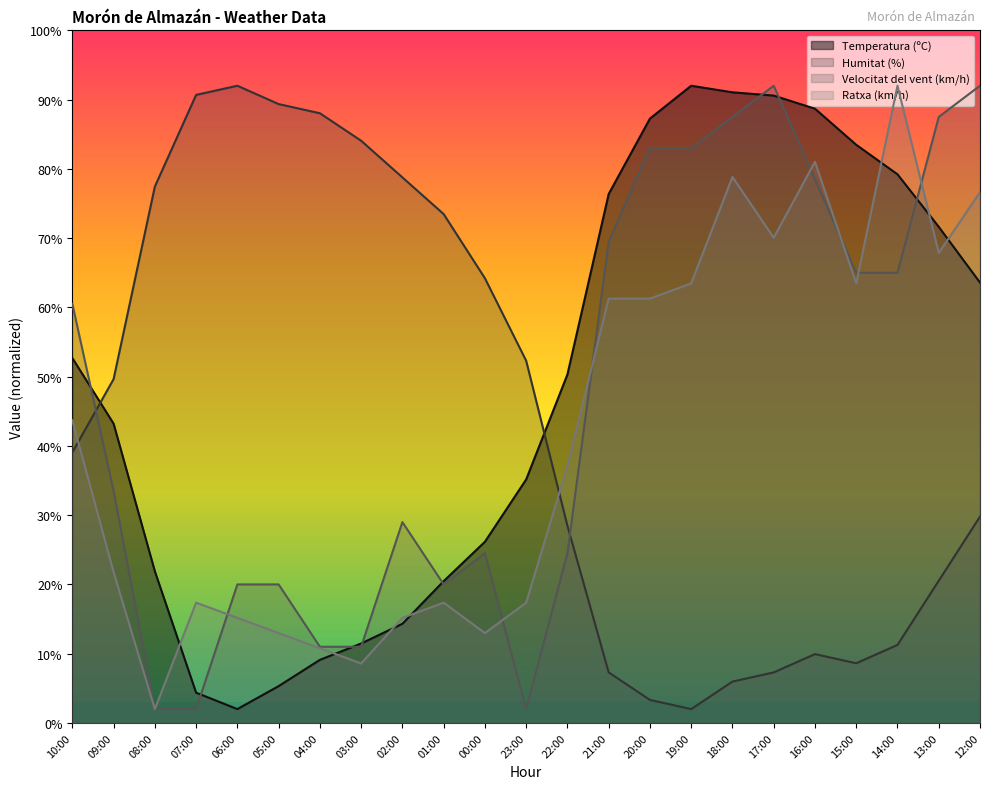

Reading left to right, list all the values displayed in this chart.

Temperatura (ºC): 52.7	43.2	21.9	4.4	2.0	5.3	9.1	11.5	14.3	20.5	26.2	35.2	50.3	76.4	87.3	92.0	91.1	90.6	88.7	83.5	79.2	71.6	63.6
Humitat (%): 39.1	49.6	77.4	90.7	92.0	89.4	88.0	84.1	78.8	73.5	64.2	52.3	28.5	7.3	3.3	2.0	6.0	7.3	9.9	8.6	11.3	20.5	29.8
Velocitat del vent (km/h): 60.5	33.5	2.0	2.0	20.0	20.0	11.0	11.0	29.0	20.0	24.5	2.0	24.5	69.5	83.0	83.0	87.5	92.0	78.5	65.0	65.0	87.5	92.0
Ratxa (km/h): 43.7	21.8	2.0	17.4	15.2	13.0	10.8	8.6	15.2	17.4	13.0	17.4	37.1	61.3	61.3	63.5	78.8	70.0	81.0	63.5	92.0	67.9	76.6